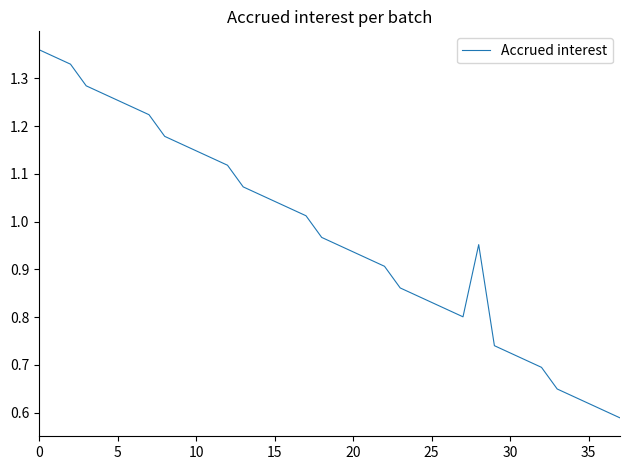

How many lines are shown in the chart?

1